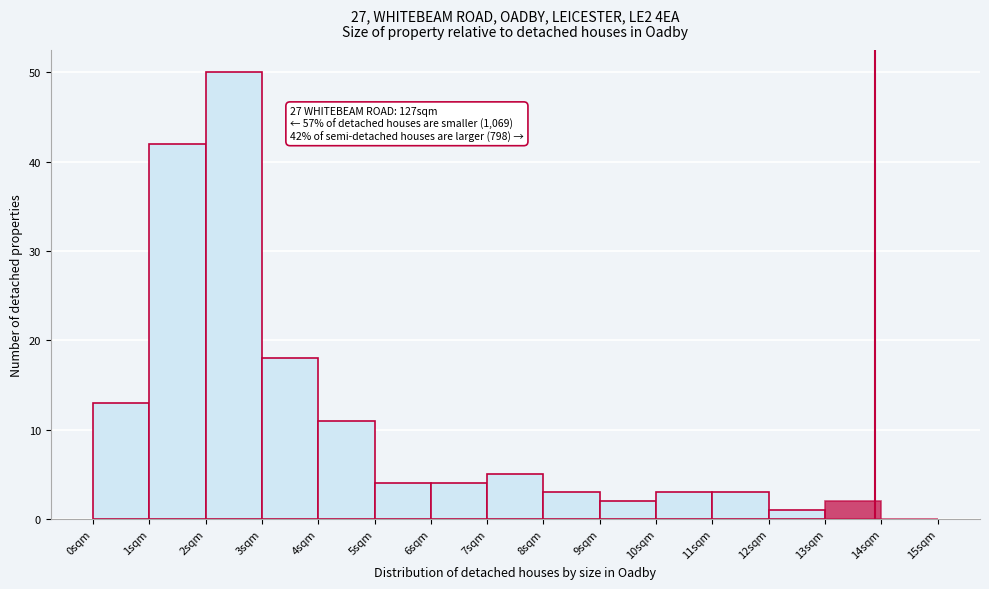

Over which range of the x-axis is the bar tallest?

2 to 3